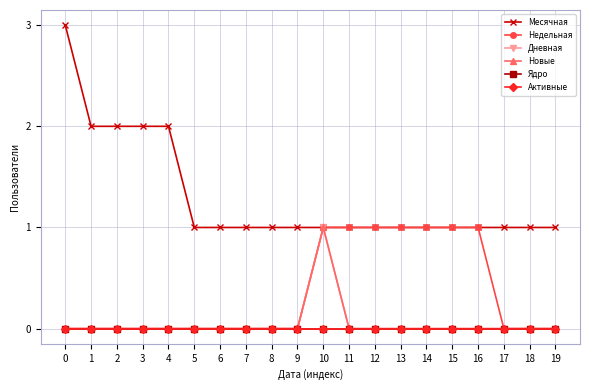

Reading left to right, extract all data points from this chart.

Месячная: 0=3	1=2	2=2	3=2	4=2	5=1	6=1	7=1	8=1	9=1	10=1	11=1	12=1	13=1	14=1	15=1	16=1	17=1	18=1	19=1
Недельная: 0=0	1=0	2=0	3=0	4=0	5=0	6=0	7=0	8=0	9=0	10=1	11=1	12=1	13=1	14=1	15=1	16=1	17=0	18=0	19=0
Дневная: 0=0	1=0	2=0	3=0	4=0	5=0	6=0	7=0	8=0	9=0	10=1	11=0	12=0	13=0	14=0	15=0	16=0	17=0	18=0	19=0
Новые: 0=0	1=0	2=0	3=0	4=0	5=0	6=0	7=0	8=0	9=0	10=1	11=0	12=0	13=0	14=0	15=0	16=0	17=0	18=0	19=0
Ядро: 0=0	1=0	2=0	3=0	4=0	5=0	6=0	7=0	8=0	9=0	10=0	11=0	12=0	13=0	14=0	15=0	16=0	17=0	18=0	19=0
Активные: 0=0	1=0	2=0	3=0	4=0	5=0	6=0	7=0	8=0	9=0	10=0	11=0	12=0	13=0	14=0	15=0	16=0	17=0	18=0	19=0